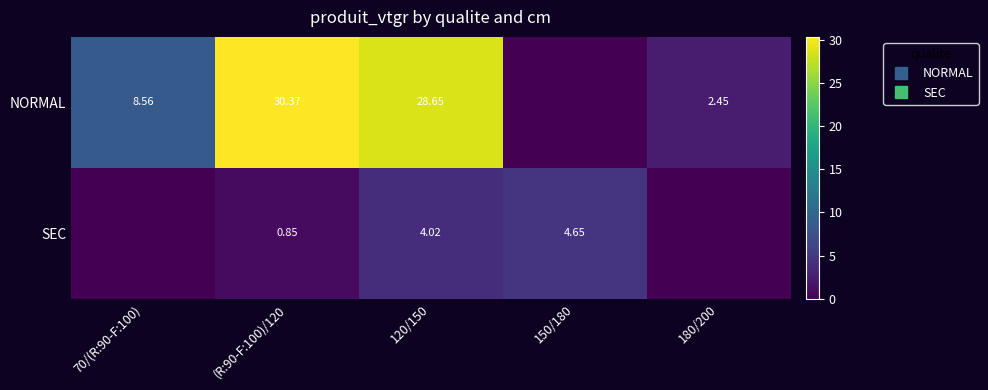

What is the difference between the highest and lowest values at 120/150?

24.6